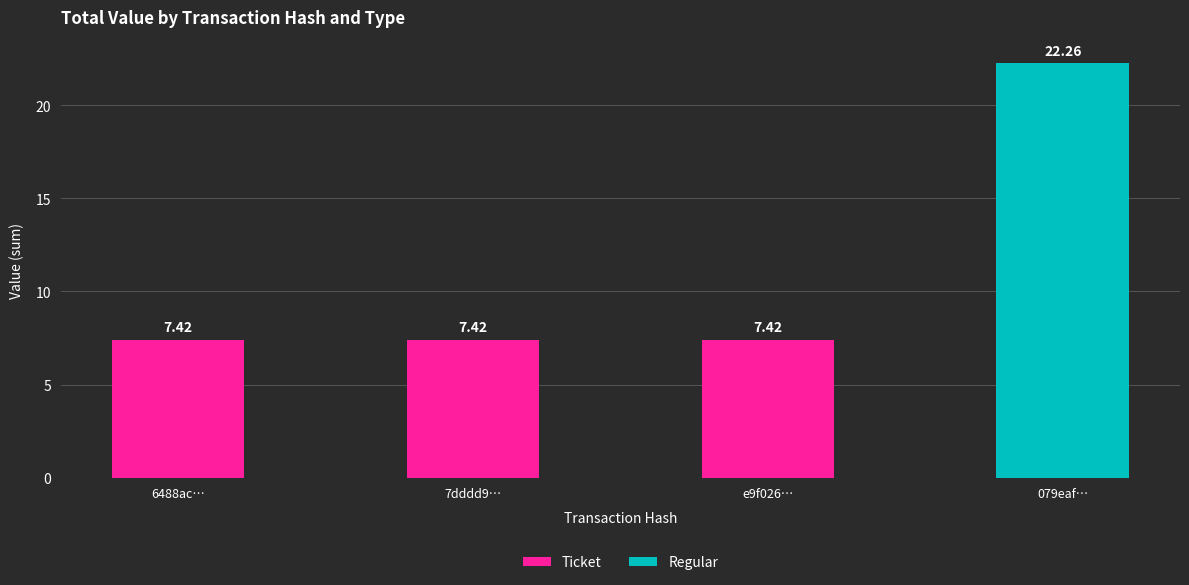

At which category is the sum across all series the highest?

079eaf…